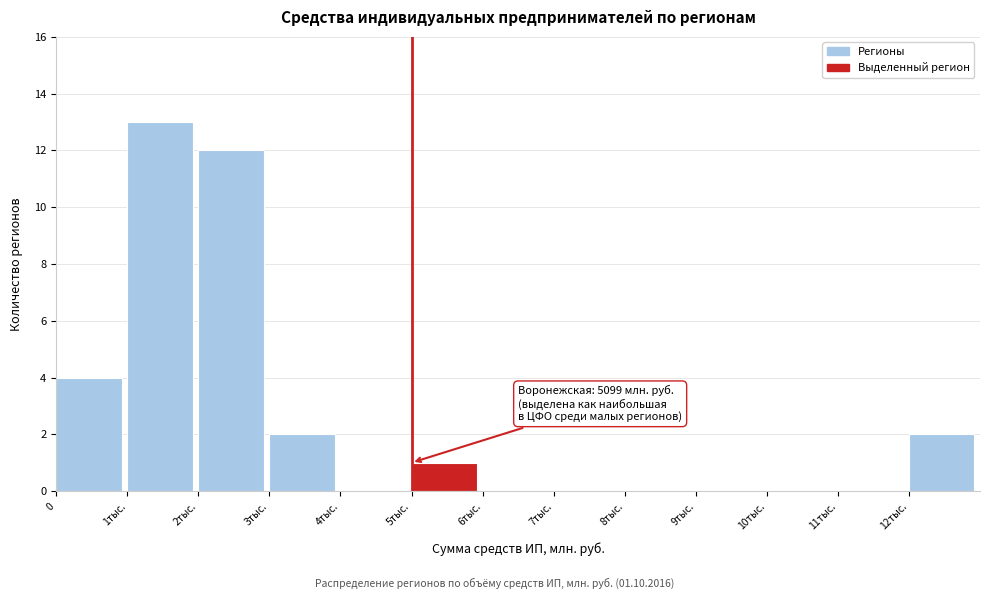

Reading left to right, what are all the values shown in this chart?

0=4	1тыс.=13	2тыс.=12	3тыс.=2	4тыс.=0	5тыс.=1	6тыс.=0	7тыс.=0	8тыс.=0	9тыс.=0	10тыс.=0	11тыс.=0	12тыс.=2